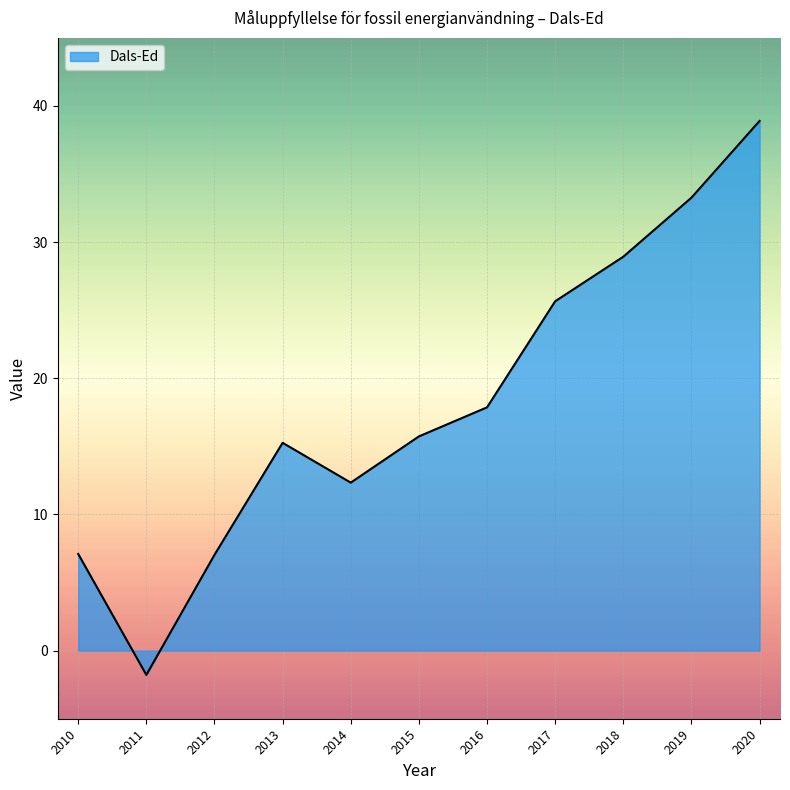

What is the change in value from 2015 to 2018?

+13.2